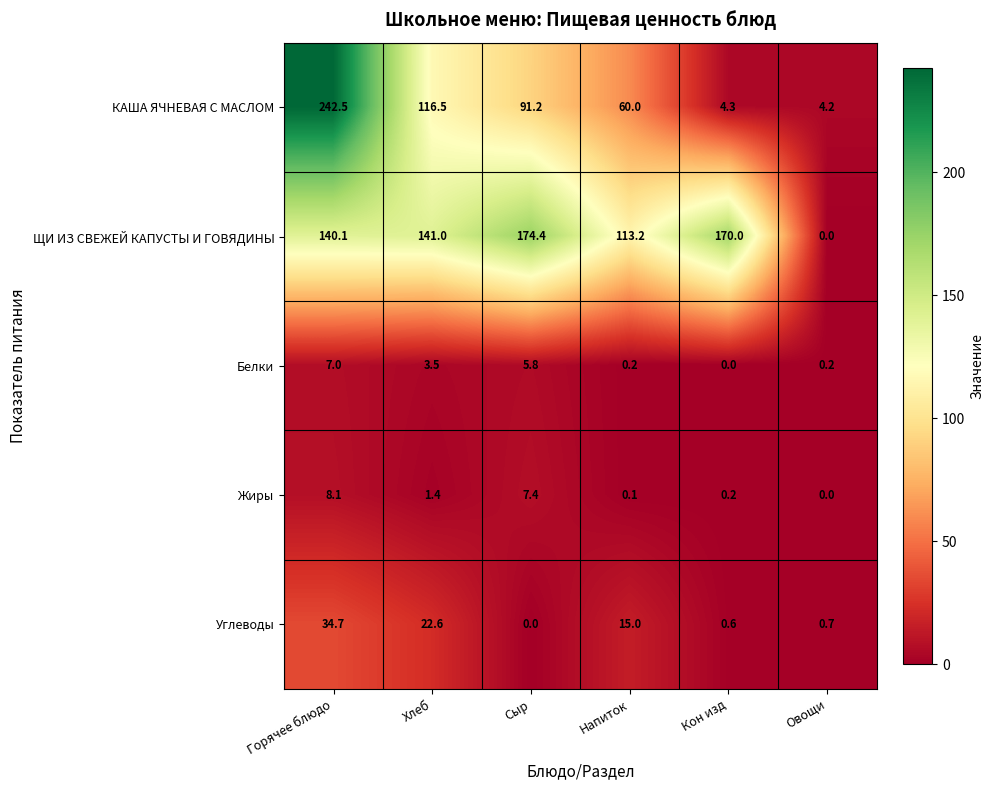

Rank the series at Напиток from lowest to highest value.

Жиры, Белки, Углеводы, КАША ЯЧНЕВАЯ С МАСЛОМ, ЩИ ИЗ СВЕЖЕЙ КАПУСТЫ И ГОВЯДИНЫ